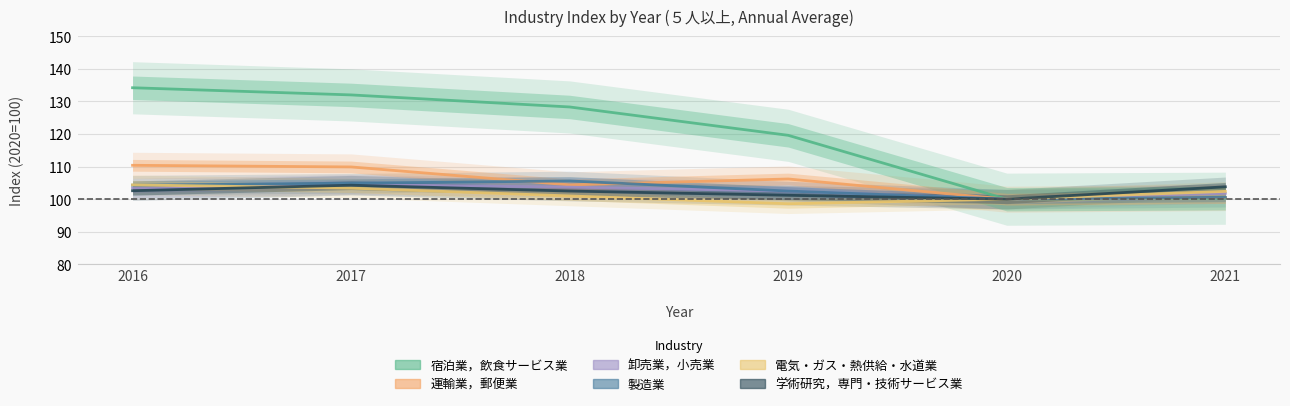

True or false: 製造業 has more than 0 interior local peaks.

True